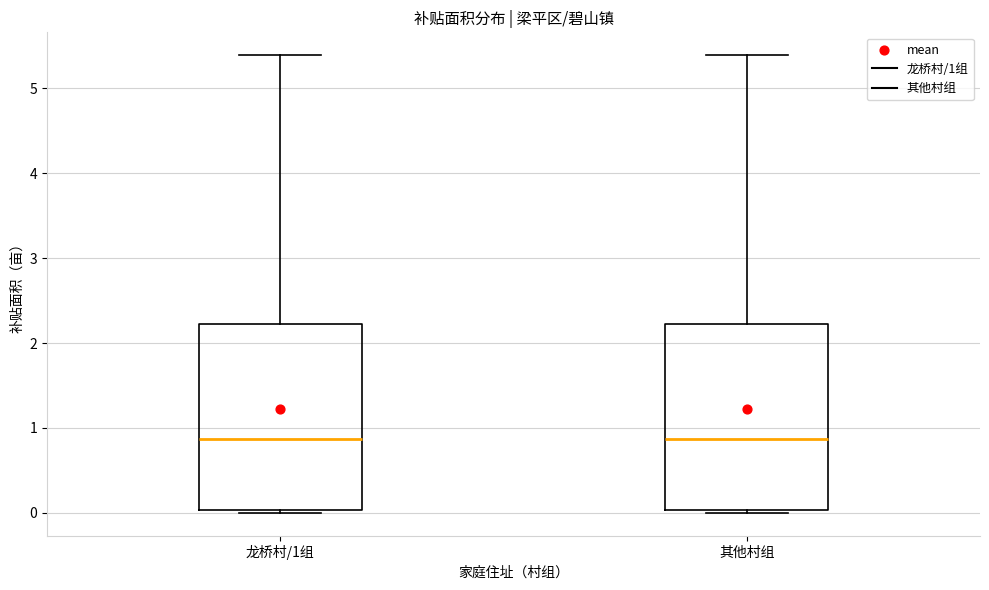

Reading left to right, transcribe this box plot: for each box, give where its median line is, the range the box spans, and where its two whiskers end, as read against the y-axis. The values are not printed on the chart, so give them approximately, as read against the axis.

龙桥村/1组: median 0.9, box 0.0 to 2.2, whiskers 0.0 (just below the box's lower edge) to 5.4
其他村组: median 0.9, box 0.0 to 2.2, whiskers 0.0 (just below the box's lower edge) to 5.4